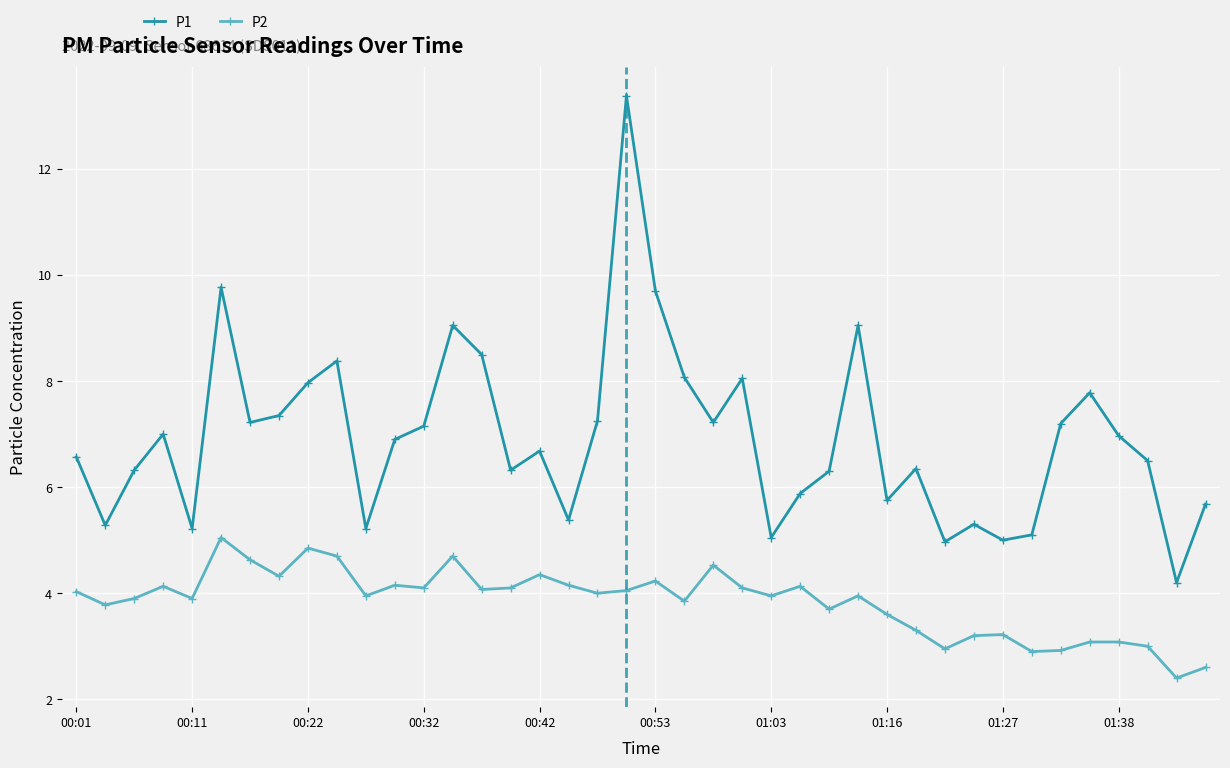

How many values in the P2 series are below 4?

20